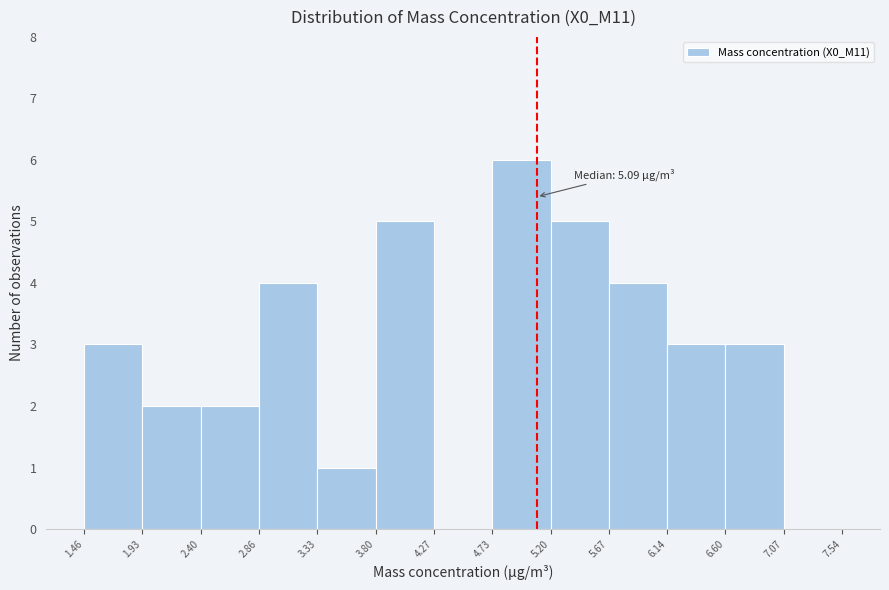

Which range on the x-axis has the tallest bar?

4.73 to 5.20